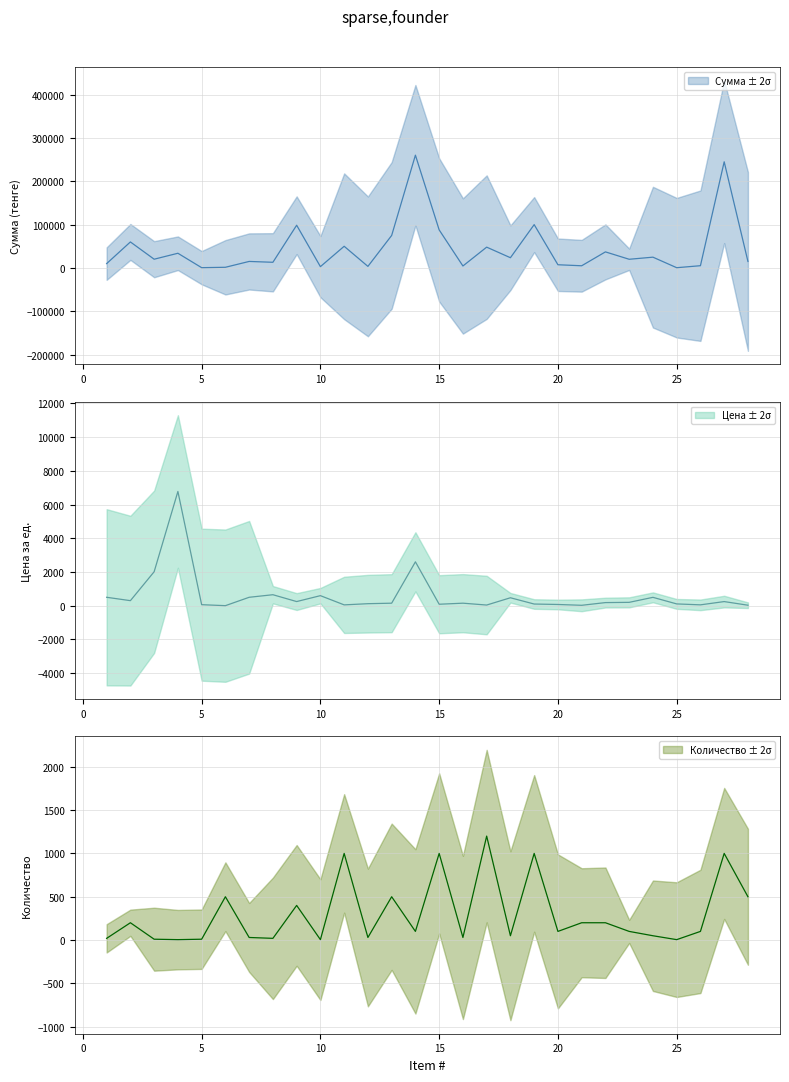

How many lines are shown in the chart?

3